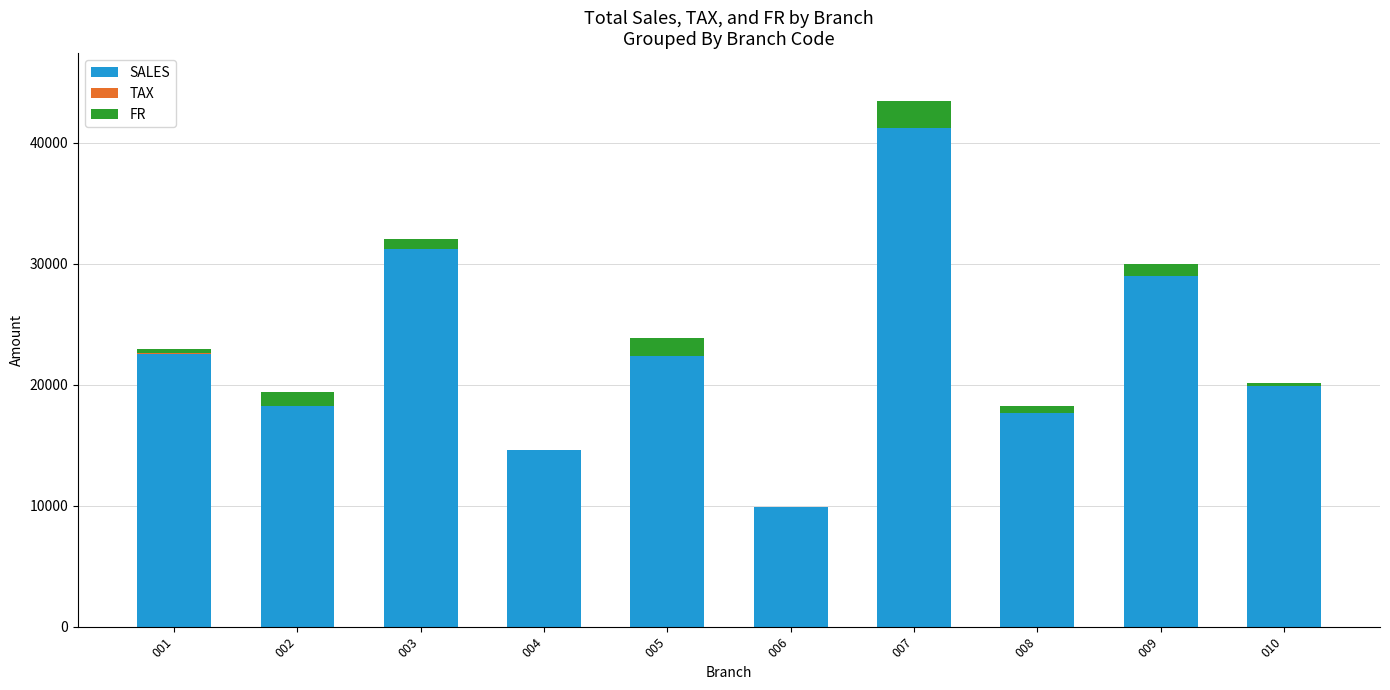

What is the highest value of the SALES series?

41234.8